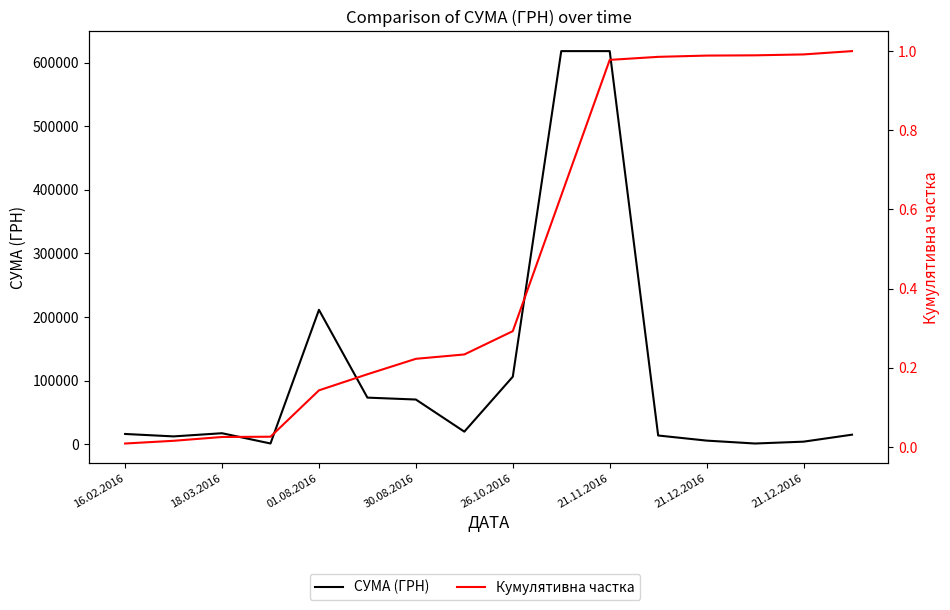

At how many categories does at least one series exceed 37703?

6